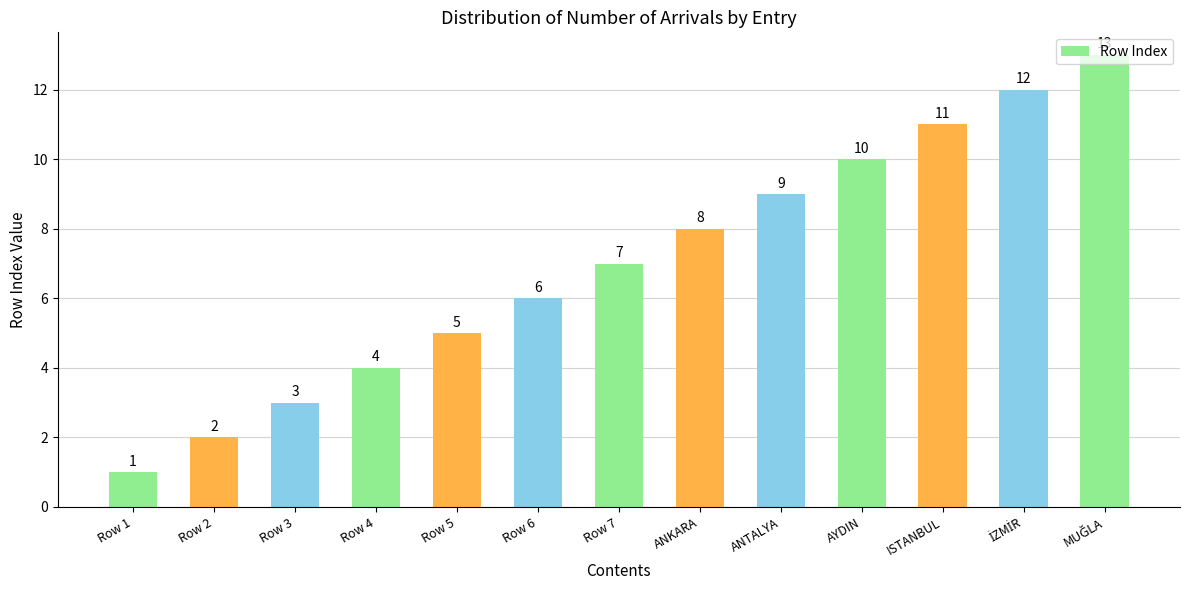

Does the chart contain any negative values?

No